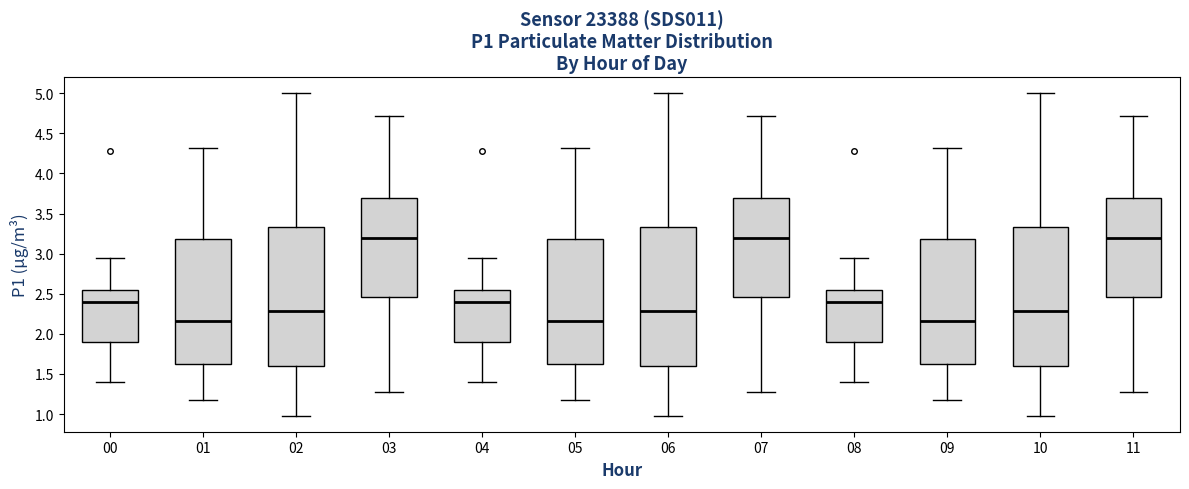

Reading left to right, transcribe this box plot: for each box, give where its median line is, the range the box spans, and where its two whiskers end, as read against the y-axis. The values are not printed on the chart, so give them approximately, as read against the axis.

00: median 2.40, box 1.90 to 2.55, whiskers 1.40 to 2.95
01: median 2.15, box 1.65 to 3.20, whiskers 1.15 to 4.30
02: median 2.30, box 1.60 to 3.35, whiskers 1.00 to 5.00
03: median 3.20, box 2.45 to 3.70, whiskers 1.25 to 4.70
04: median 2.40, box 1.90 to 2.55, whiskers 1.40 to 2.95
05: median 2.15, box 1.65 to 3.20, whiskers 1.15 to 4.30
06: median 2.30, box 1.60 to 3.35, whiskers 1.00 to 5.00
07: median 3.20, box 2.45 to 3.70, whiskers 1.25 to 4.70
08: median 2.40, box 1.90 to 2.55, whiskers 1.40 to 2.95
09: median 2.15, box 1.65 to 3.20, whiskers 1.15 to 4.30
10: median 2.30, box 1.60 to 3.35, whiskers 1.00 to 5.00
11: median 3.20, box 2.45 to 3.70, whiskers 1.25 to 4.70